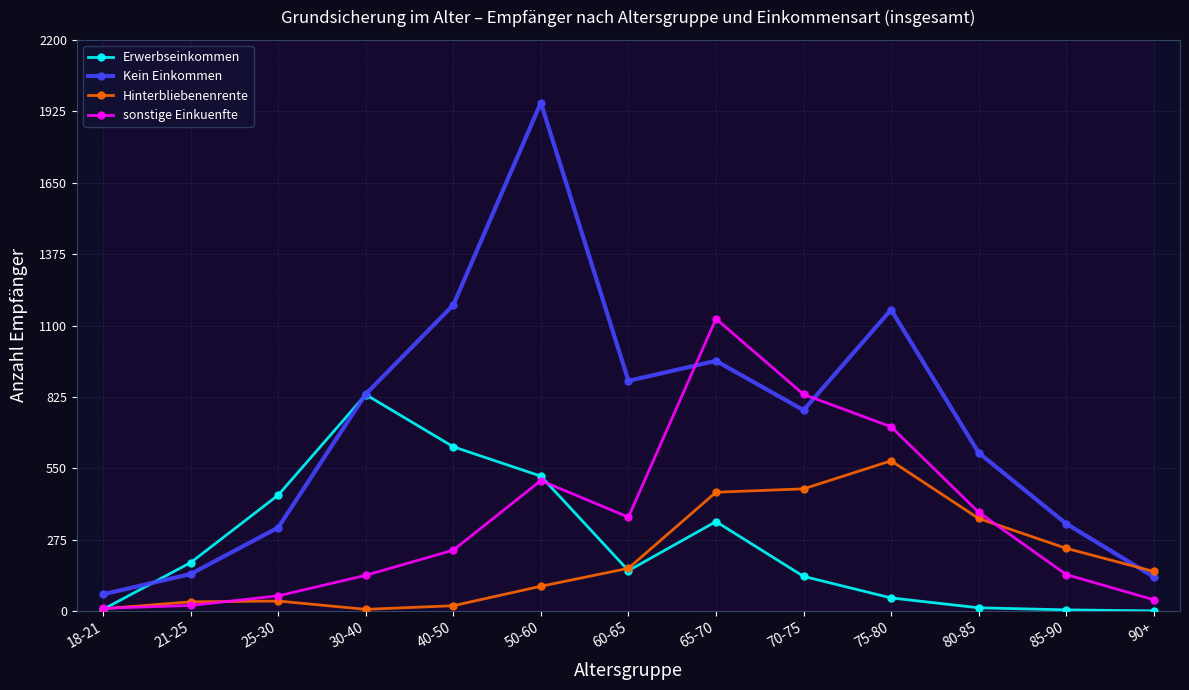

Reading left to right, transcribe all the data shown in this chart.

Erwerbseinkommen: 18-21=7	21-25=187	25-30=447	30-40=834	40-50=633	50-60=520	60-65=156	65-70=345	70-75=134	75-80=51	80-85=13	85-90=5	90+=1
Kein Einkommen: 18-21=65	21-25=143	25-30=322	30-40=836	40-50=1179	50-60=1958	60-65=887	65-70=964	70-75=774	75-80=1161	80-85=610	85-90=337	90+=132
Hinterbliebenenrente: 18-21=9	21-25=36	25-30=39	30-40=7	40-50=21	50-60=96	60-65=165	65-70=458	70-75=471	75-80=579	80-85=357	85-90=242	90+=153
sonstige Einkuenfte: 18-21=11	21-25=22	25-30=59	30-40=138	40-50=235	50-60=503	60-65=362	65-70=1126	70-75=835	75-80=710	80-85=381	85-90=141	90+=44